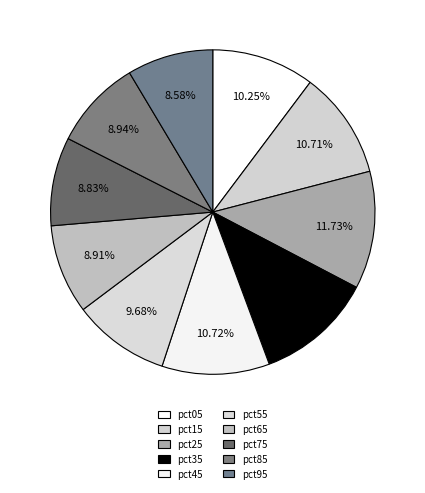

What is the smallest slice in the pie chart?

pct95